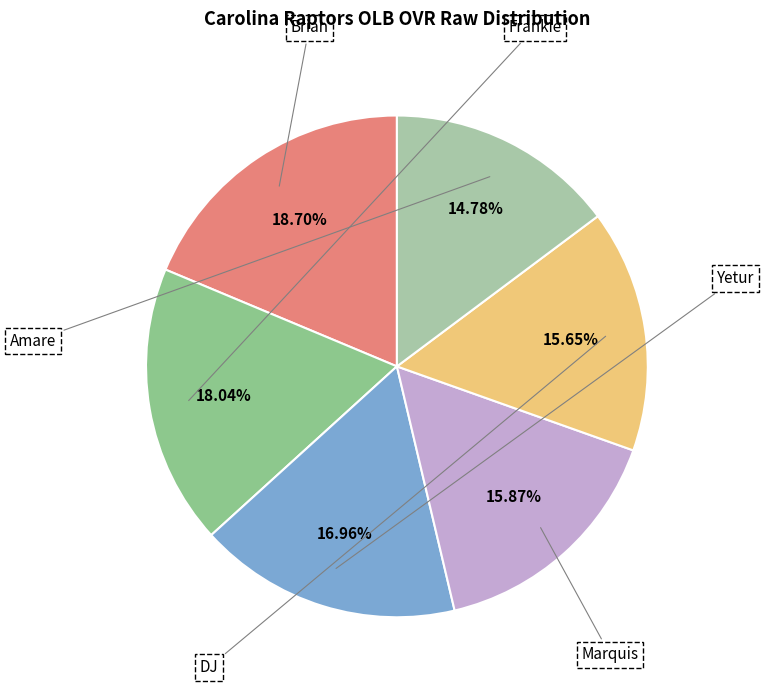

Rank the categories by value from lowest to highest.

Amare, DJ, Marquis, Yetur, Frankie, Brian